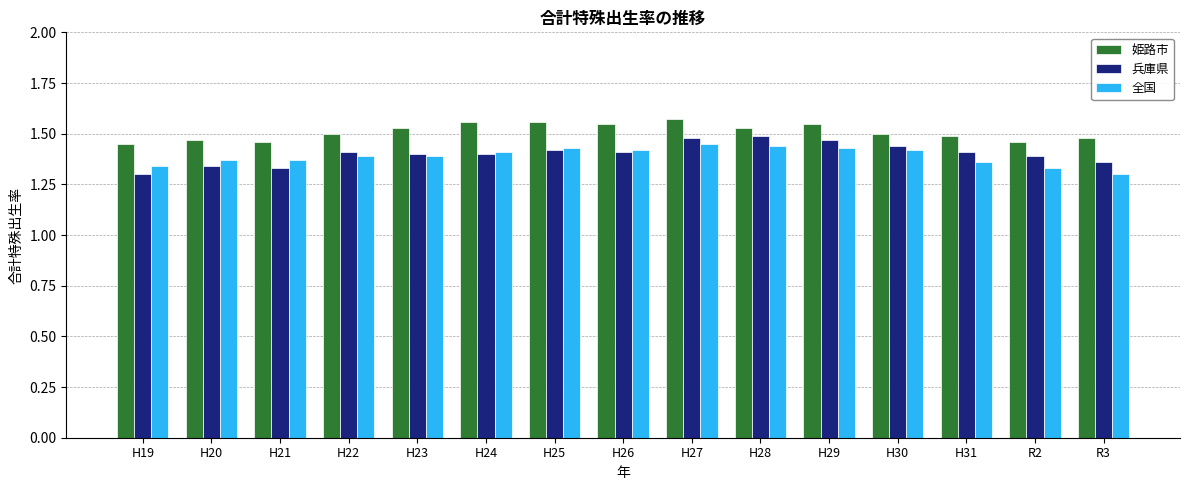

Is it true that 全国 equals 1.4 at H28?

True